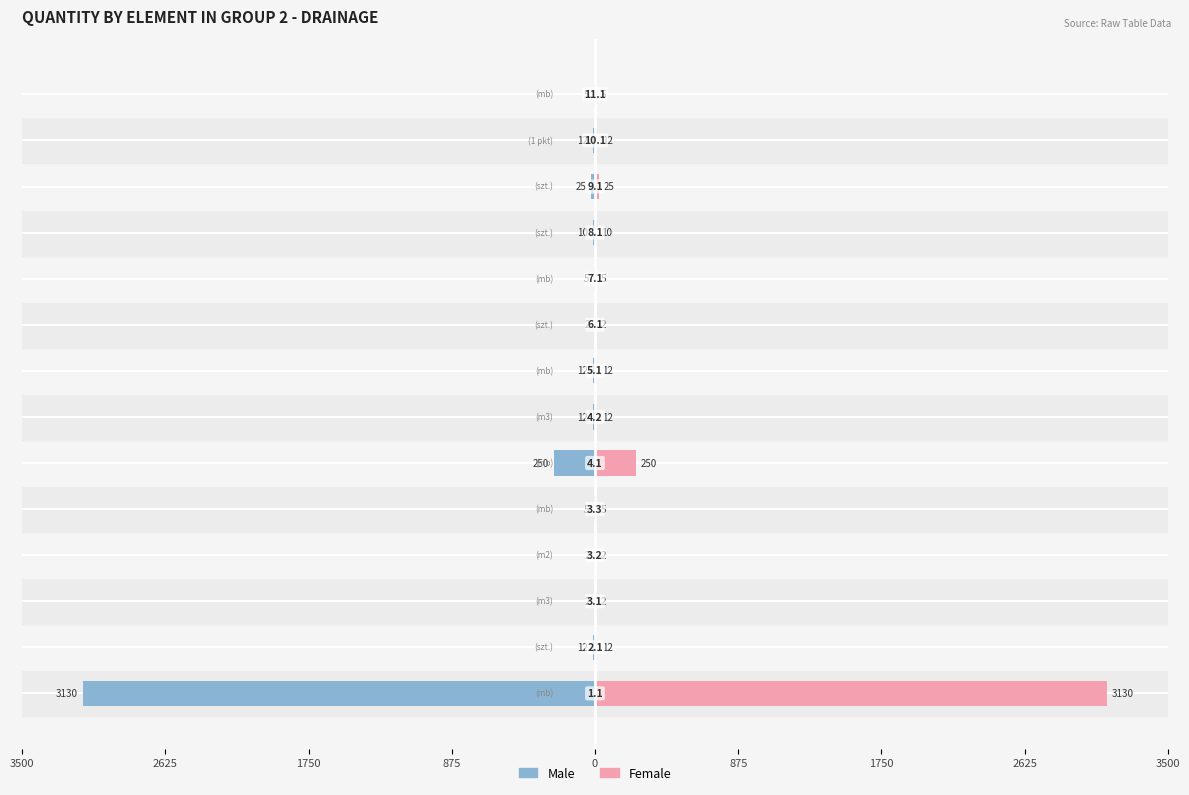

At 2625, list the series in order from largest to smallest.

Female, Male